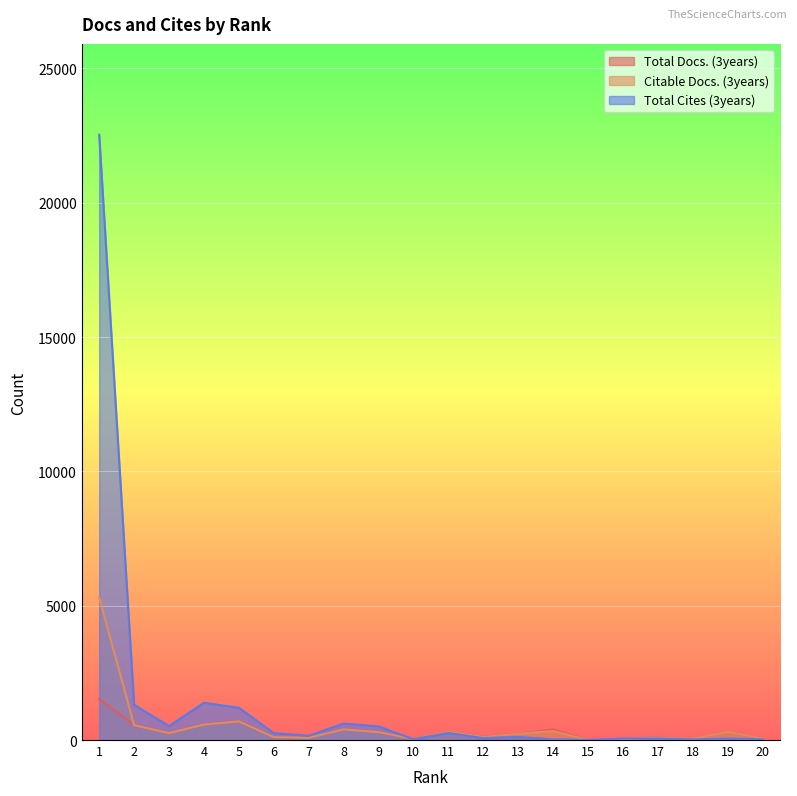

The Citable Docs. (3years) series shows 310 at 2. True or false?

False